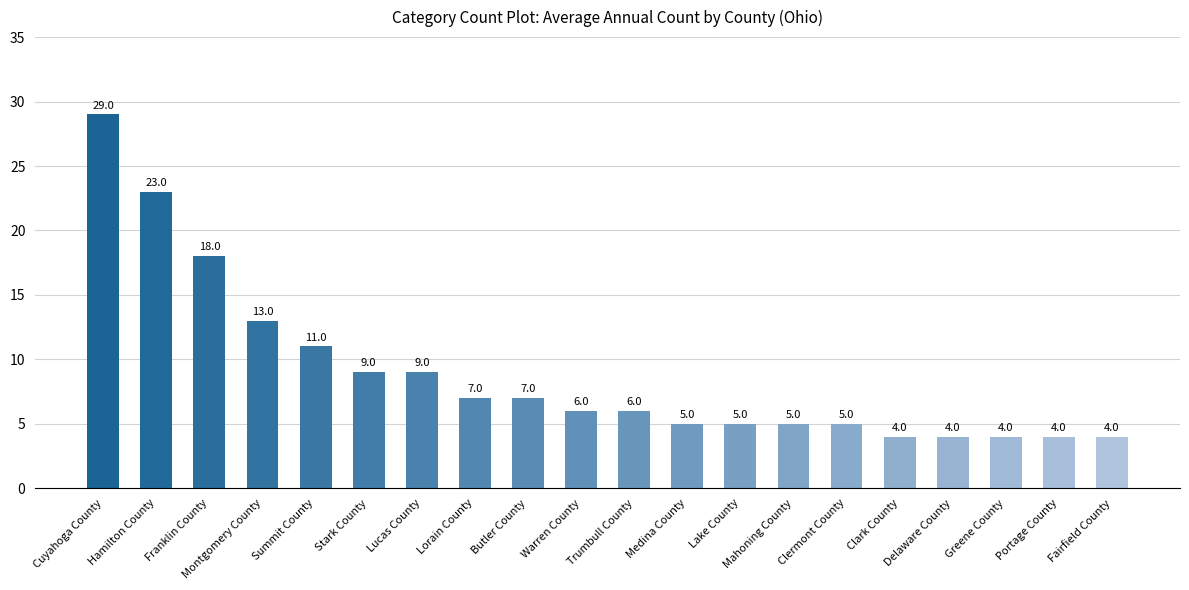

What is the maximum value shown in the chart?

29